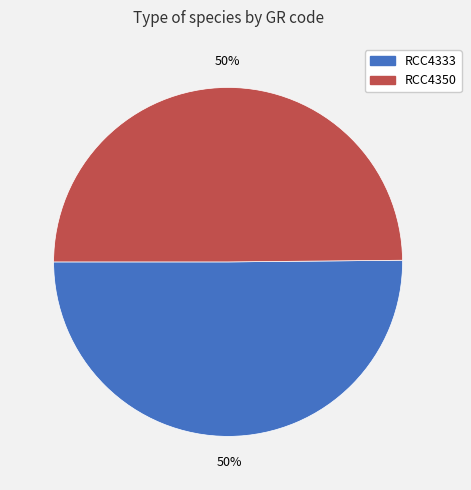

What percentage is the RCC4350 slice, to the nearest percent?

50%